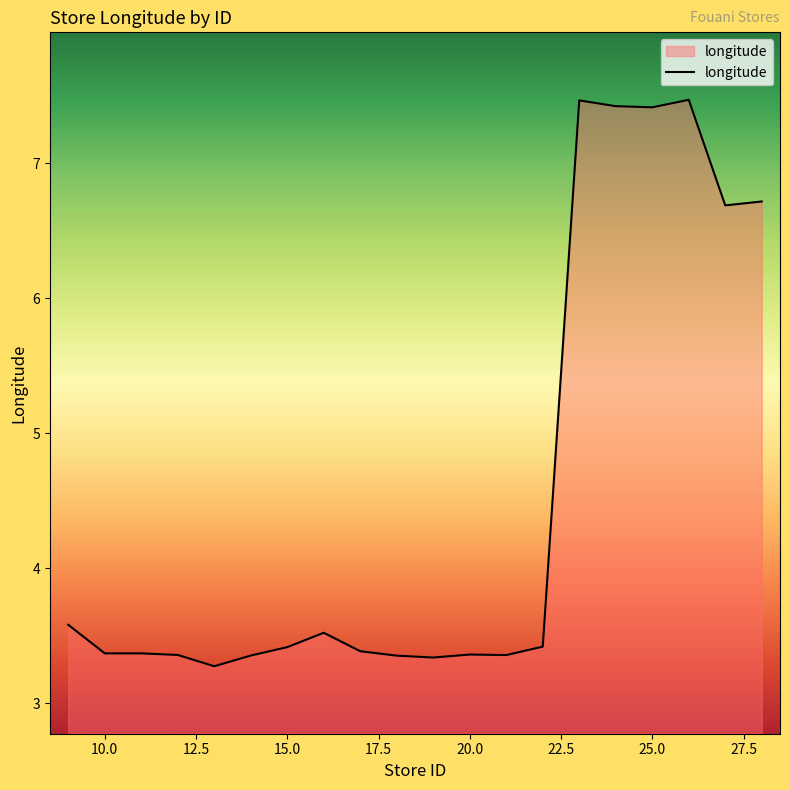

What is the greatest value displayed?

7.5